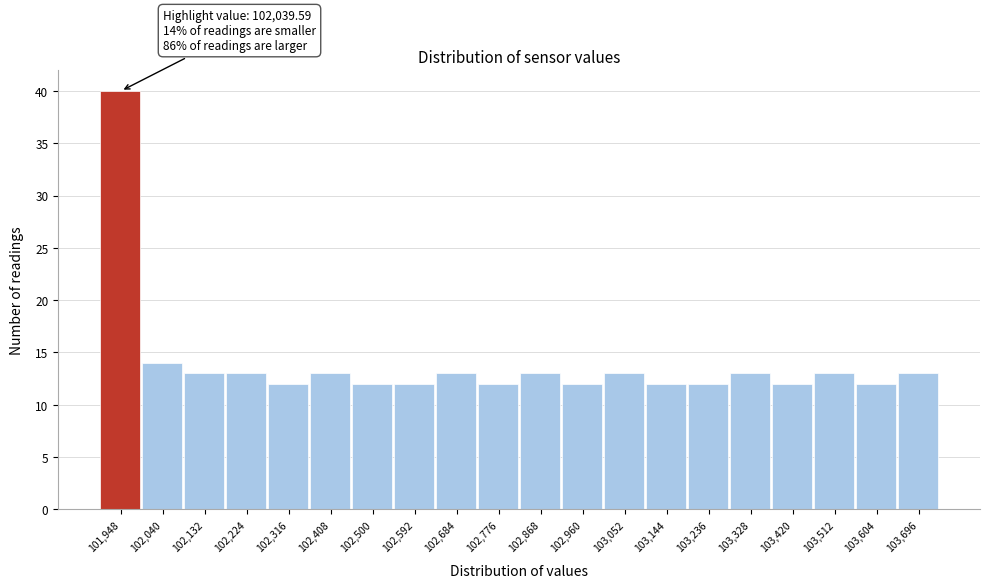

Reading left to right, list all the values displayed in this chart.

40	14	13	13	12	13	12	12	13	12	13	12	13	12	12	13	12	13	12	13